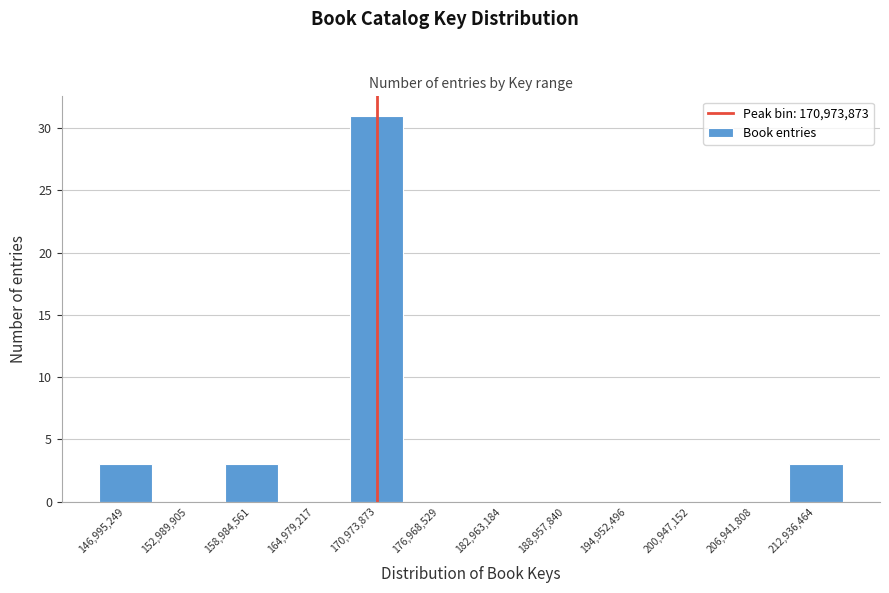

Reading left to right, list every bar in this chart as the range it spans on the x-axis followed by its height. Neither the bar edges nor the heights are printed on the chart, so give them approximately, as read against the axes.

144000000 to 150000000: 3
150000000 to 156000000: 0
156000000 to 162000000: 3
162000000 to 168000000: 0
168000000 to 174000000: 31
174000000 to 180000000: 0
180000000 to 186000000: 0
186000000 to 192000000: 0
192000000 to 198000000: 0
198000000 to 204000000: 0
204000000 to 210000000: 0
210000000 to 216000000: 3